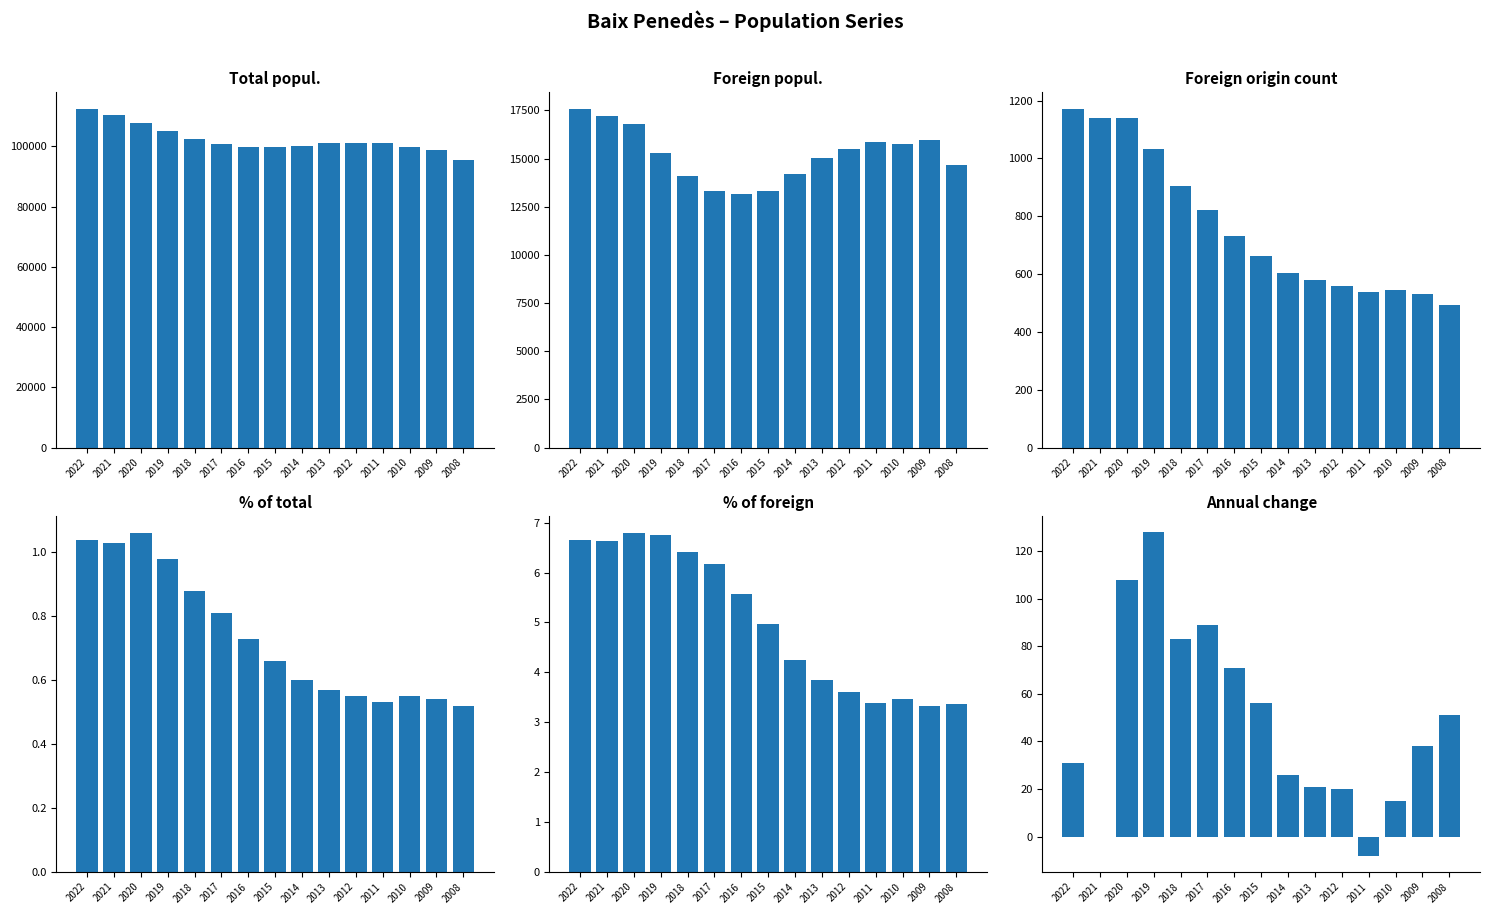

Is the value of Foreign popul. at 2016 greater than the value of Total popul. at 2013?

No